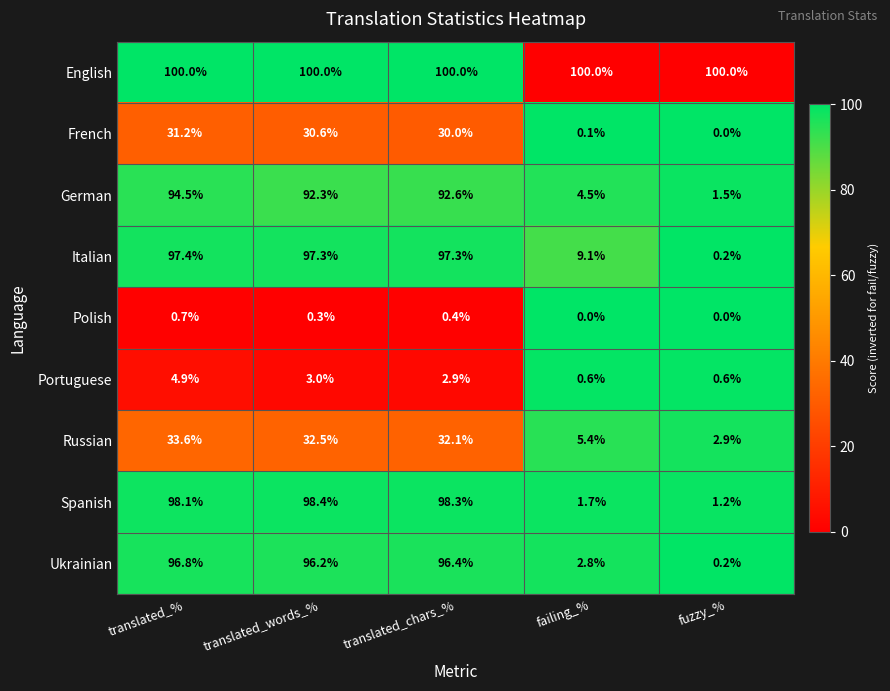

The value of Russian at translated_words_% is 32.5. True or false?

True